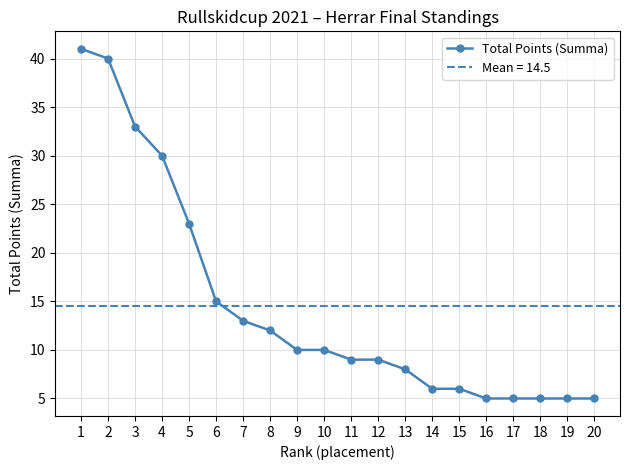

How many data points are above 10?

8